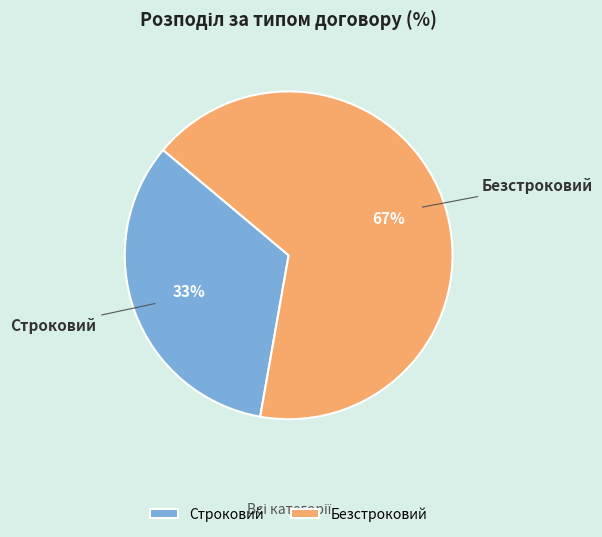

How many slices are in this pie chart?

2